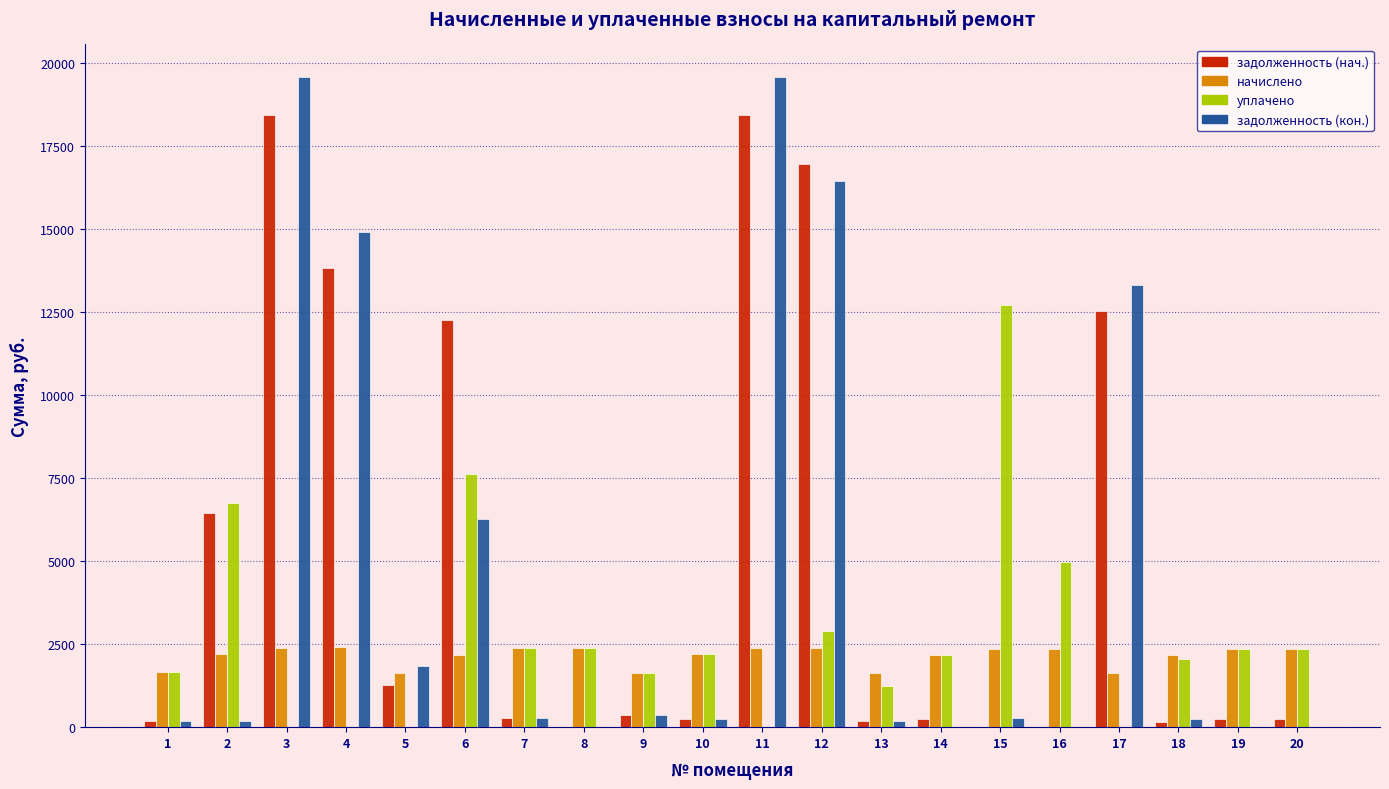

Which series has the largest total across all categories?

задолженность (нач.)